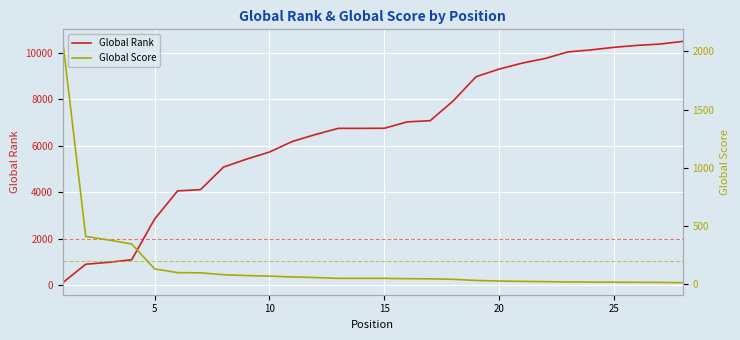

Which series ends up on top after the final intersection of Global Score and Global Rank?

Global Rank